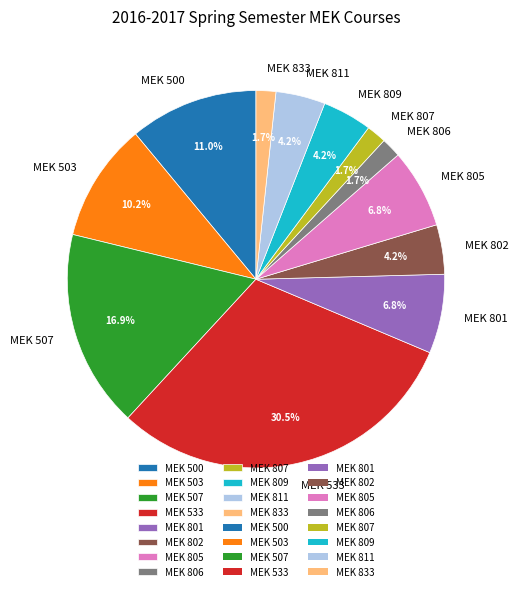

How much of the chart is everything except MEK 507?

83.1%